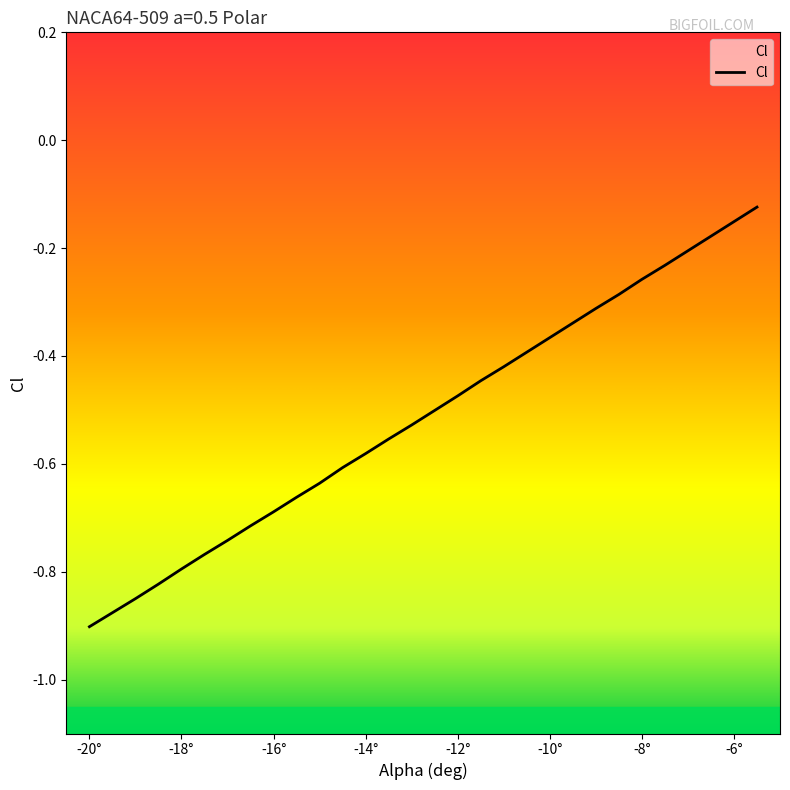

The chart shows a value of -1.1 at -16°. True or false?

False